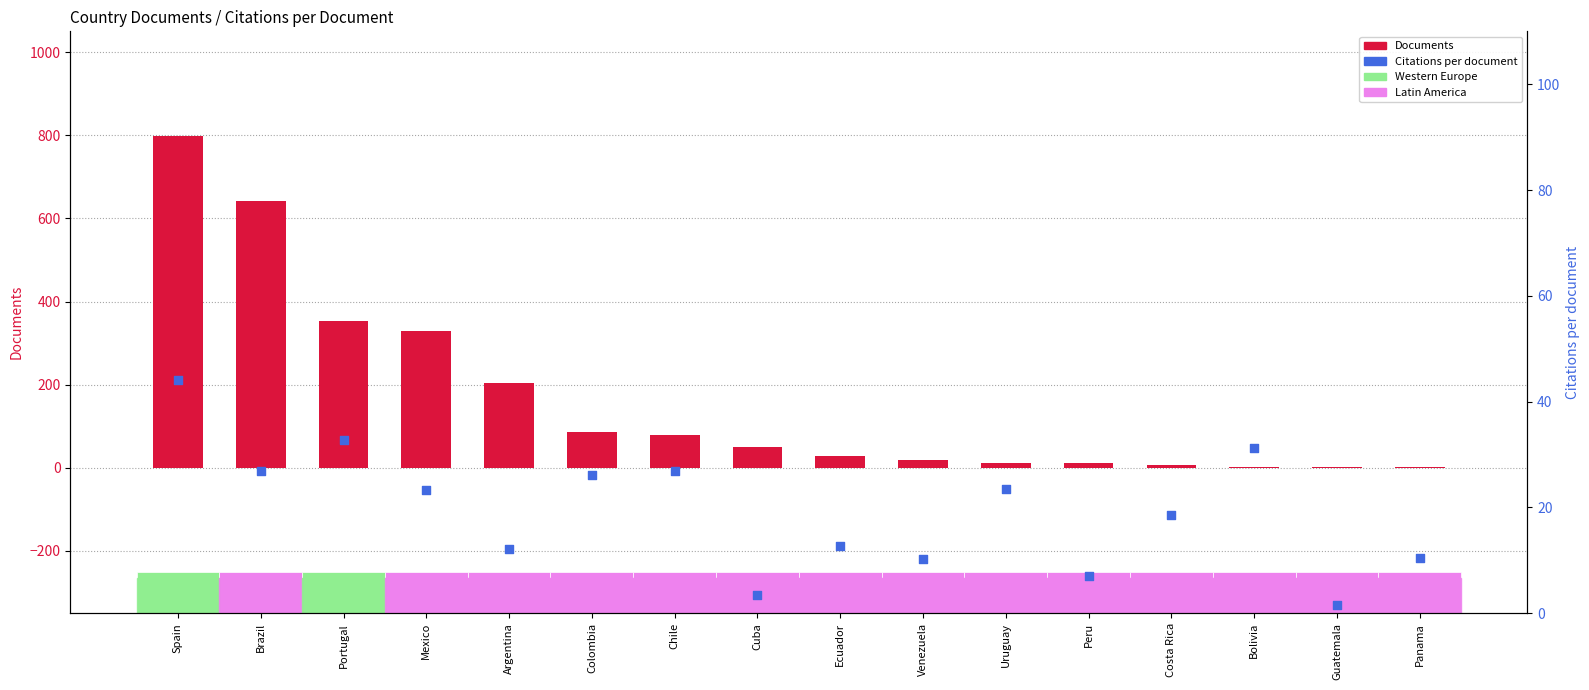

At which category is the sum across all series the highest?

Spain